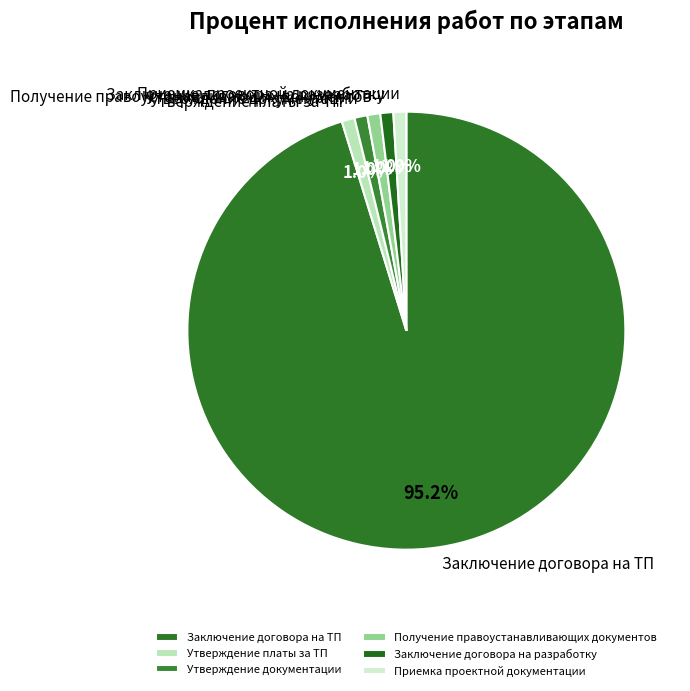

Combined, do Приемка проектной документации and Заключение договора на ТП account for over 50%?

Yes